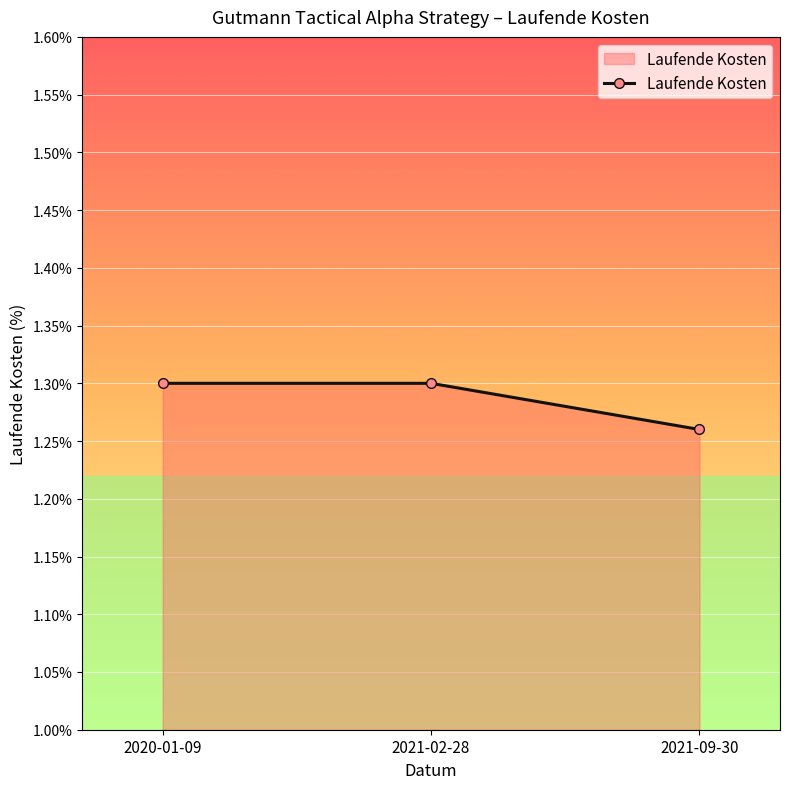

True or false: the data shows 1.3 at 2021-09-30.

True